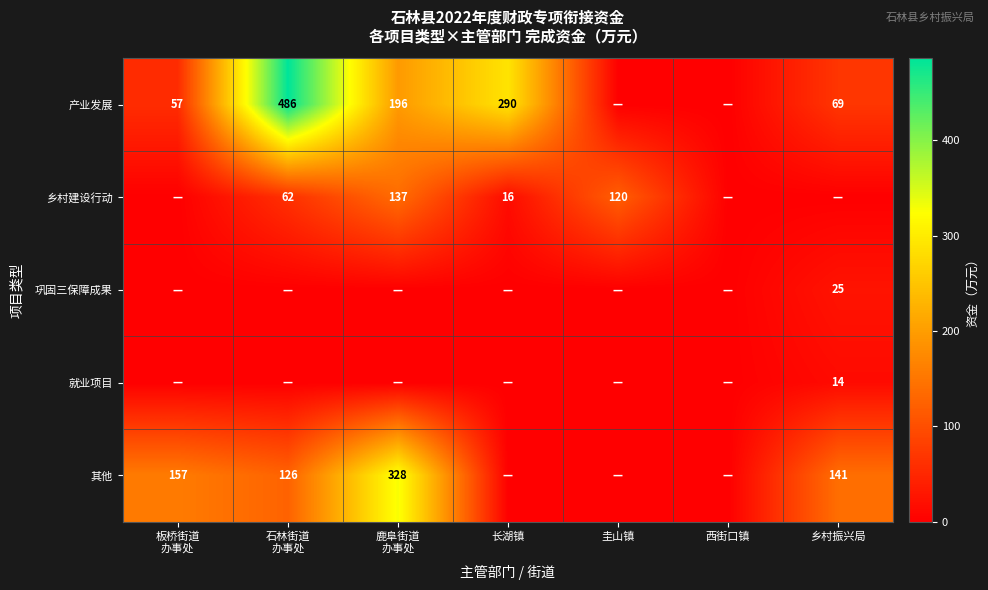

What is the sum of all 就业项目 values?

14.0